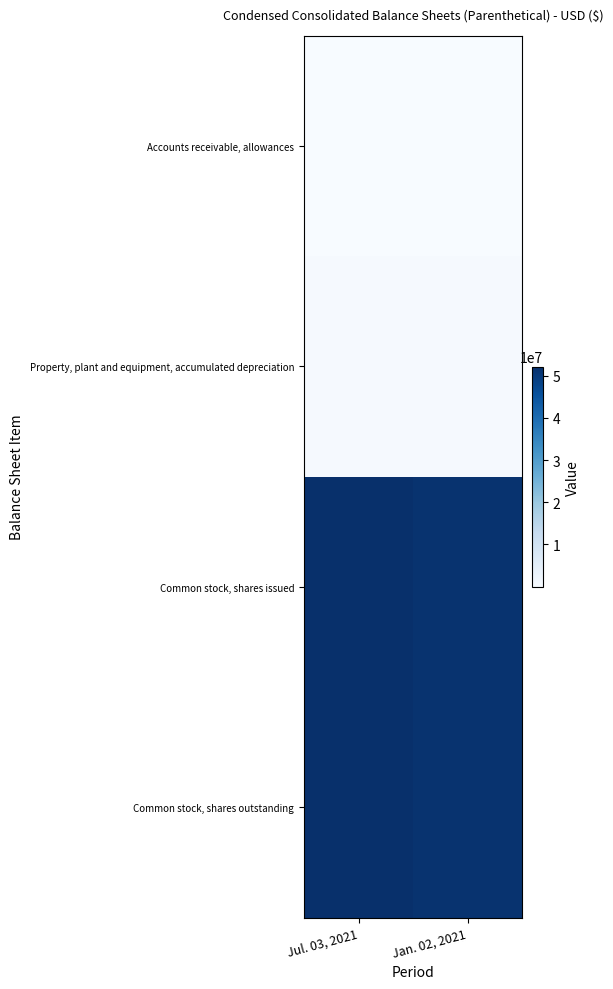

What is the spread (max minus min) of values at Jan. 02, 2021?

51453260